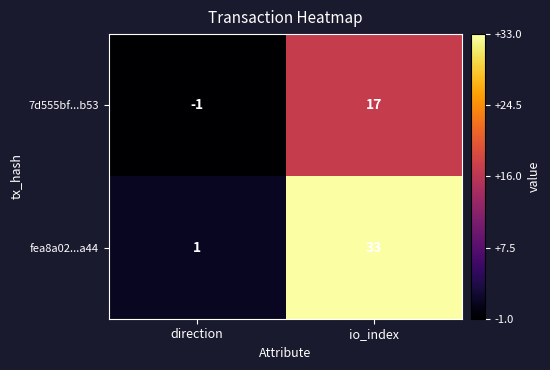

At direction, list the series in order from smallest to largest.

7d555bf...b53, fea8a02...a44